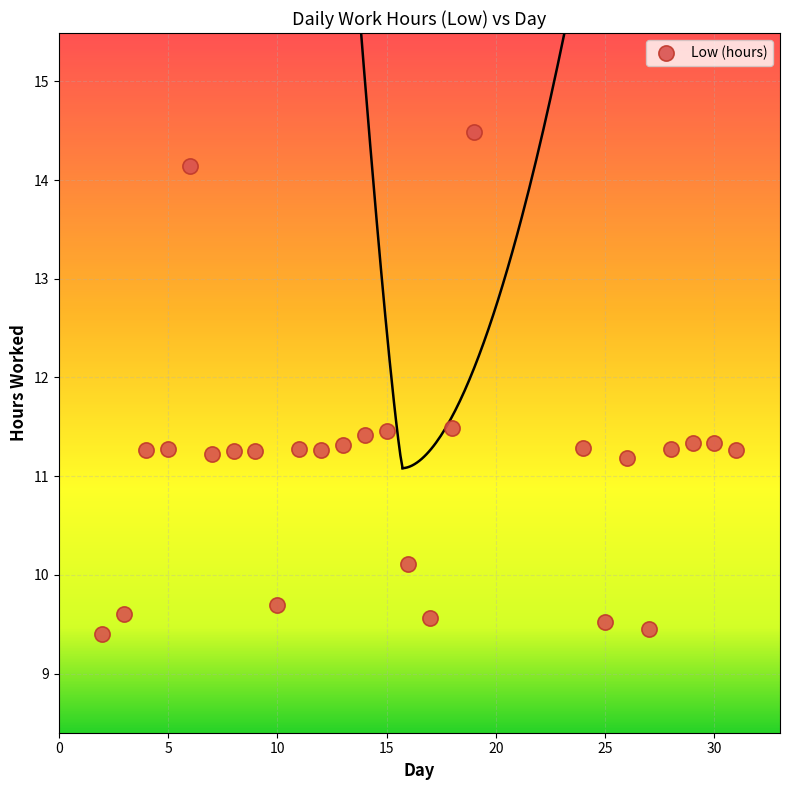

What is the range of X values (max minus min)?

29.0